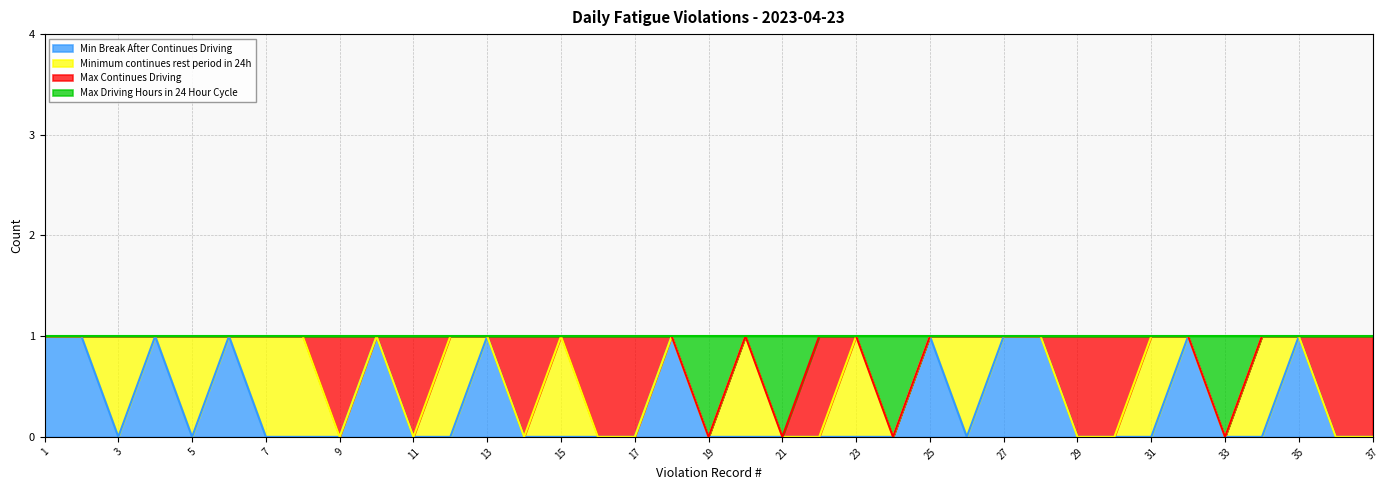

What value does the Max Driving Hours in 24 Hour Cycle series have at 34?

1